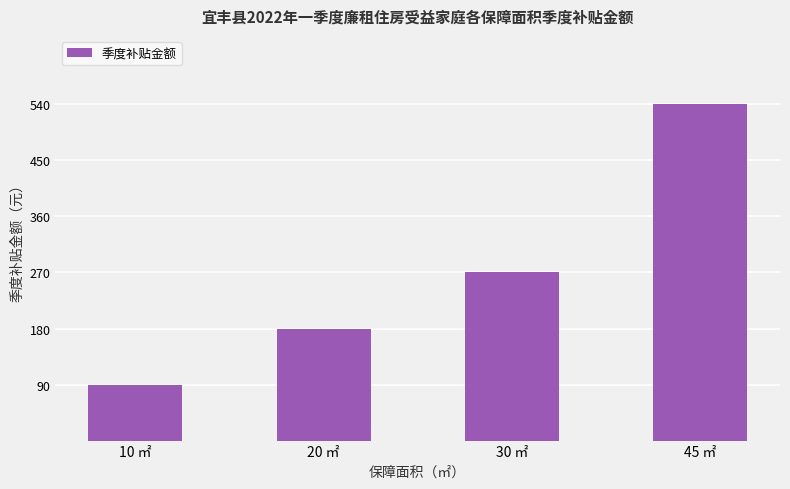

How many categories are shown in the chart?

4